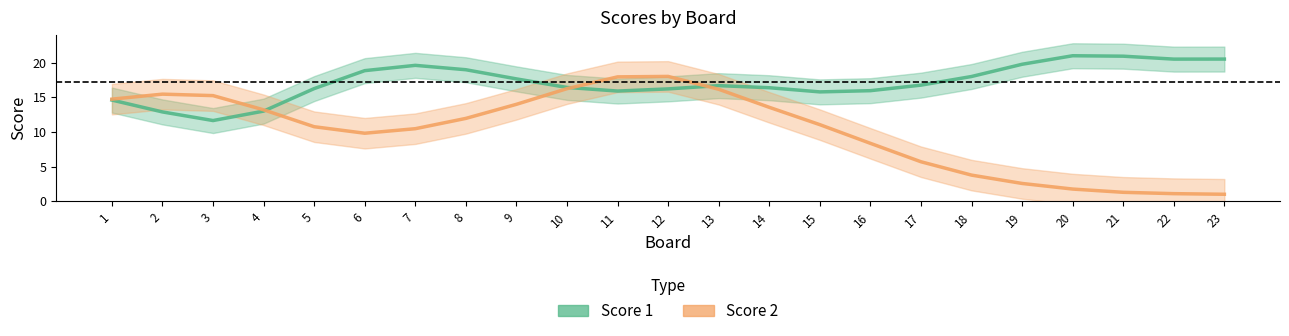

How many lines are shown in the chart?

2